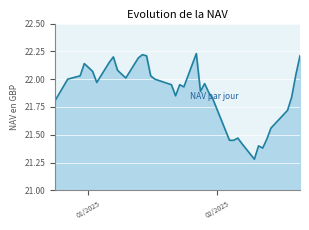

Rank the categories by value from lowest to highest.

02/10/2025, 02/12/2025, 02/11/2025, 02/07/2025, 02/05/2025, 02/04/2025, 02/13/2025, 02/06/2025, 02/14/2025, 02/18/2025, 12/24/2024, 01/31/2025, 02/19/2025, 01/22/2025, 01/30/2025, 01/28/2025, 01/24/2025, 01/23/2025, 01/21/2025, 01/29/2025, 01/03/2025, 01/17/2025, 12/27/2024, 01/10/2025, 01/16/2025, 12/30/2024, 02/20/2025, 01/02/2025, 01/08/2025, 12/31/2024, 01/06/2025, 01/13/2025, 01/07/2025, 02/21/2025, 01/15/2025, 01/14/2025, 01/27/2025